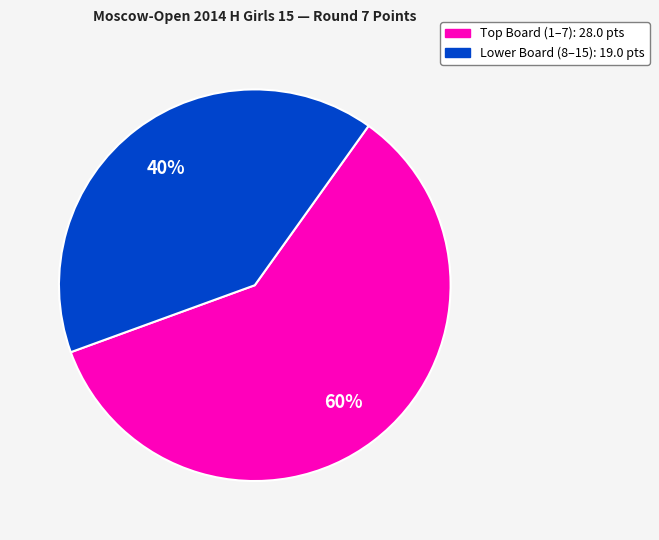

Is there a majority slice in this chart?

Yes